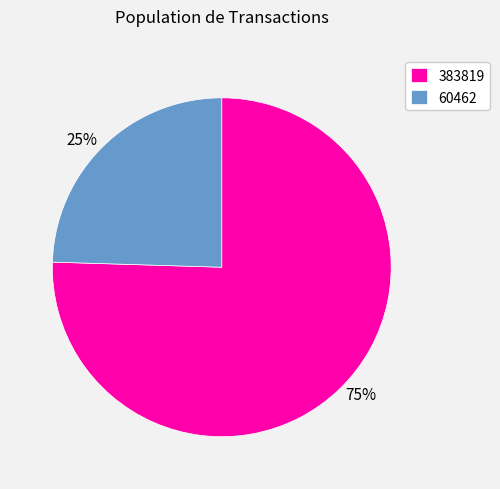

How many slices are in this pie chart?

2